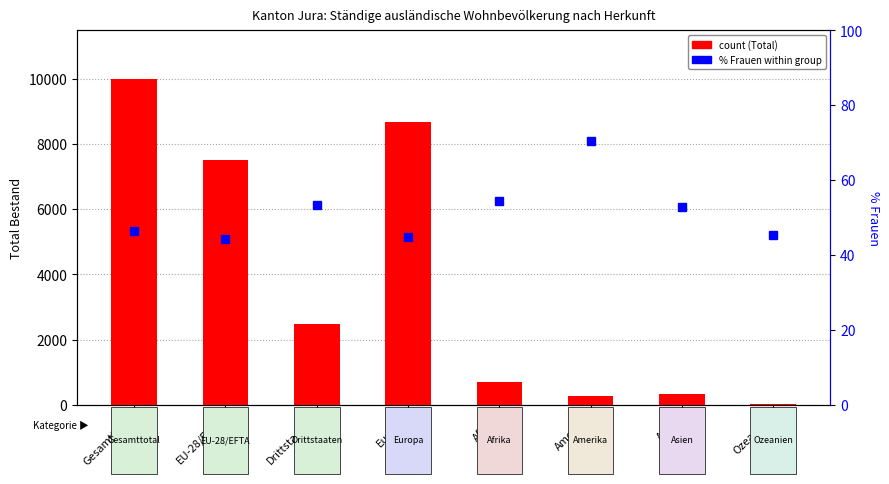

The value of Total count at Gesamttotal is 3198.1. True or false?

False